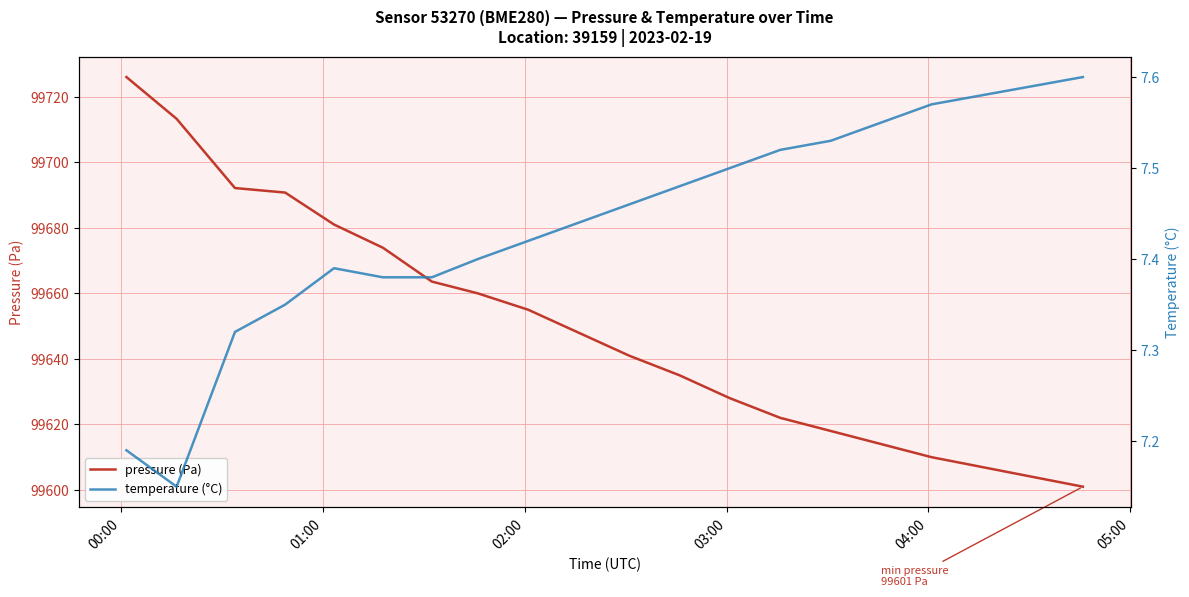

True or false: temperature (°C) and pressure (Pa) intersect in this chart.

False